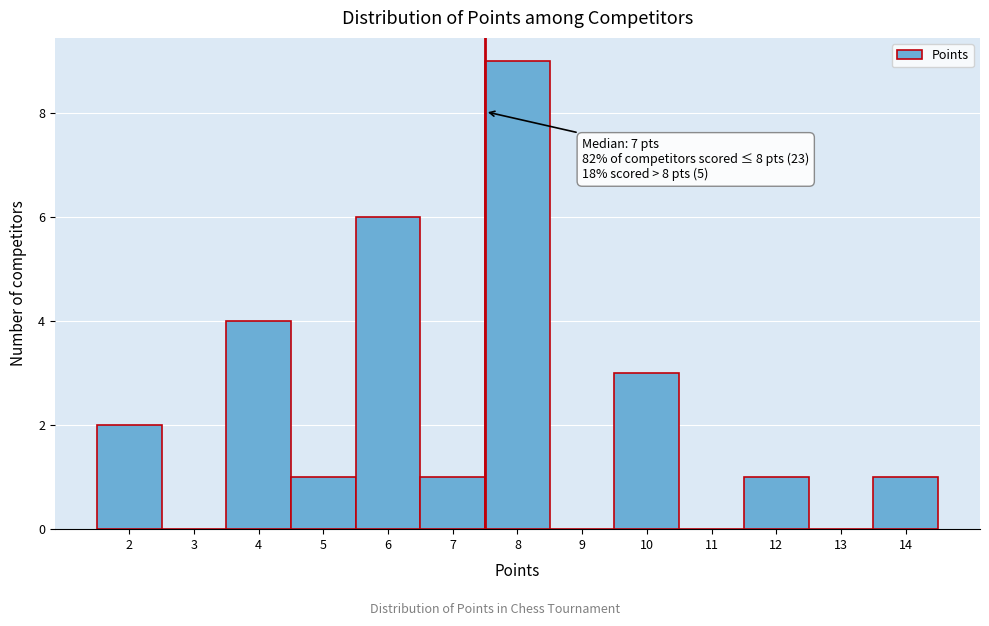

Which range on the x-axis has the tallest bar?

7.5 to 8.5